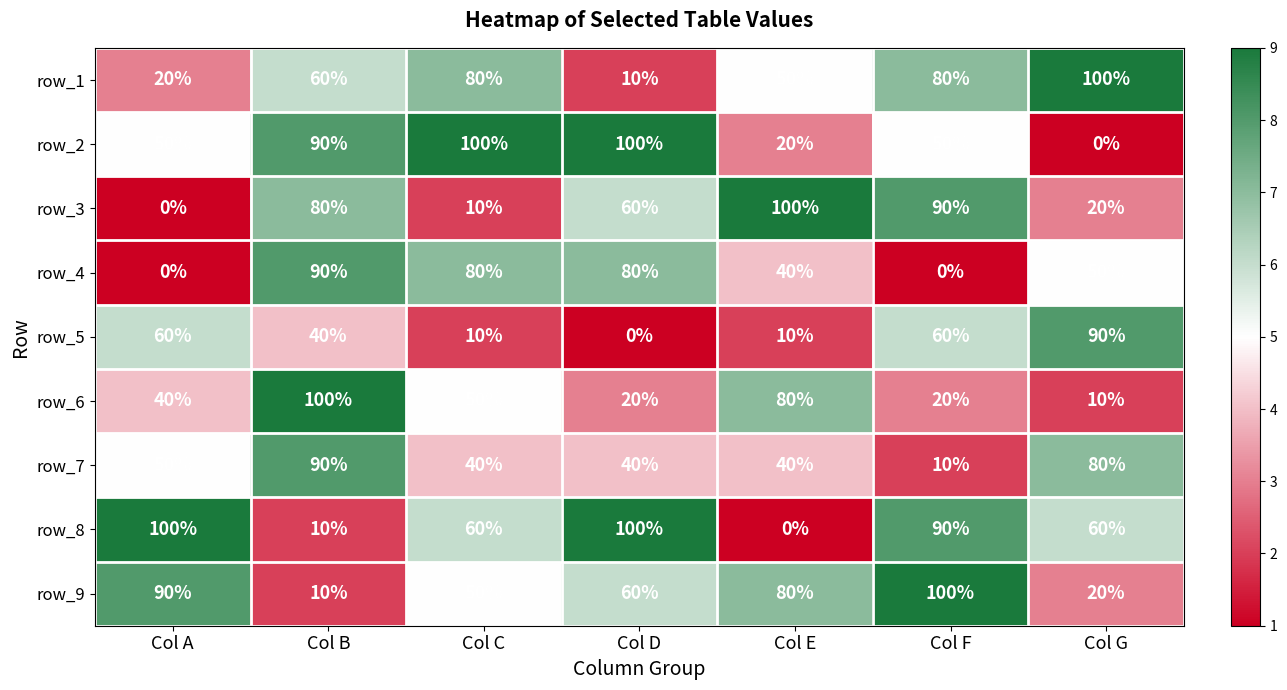

Is the value of row_8 at Col E greater than the value of row_1 at Col B?

No